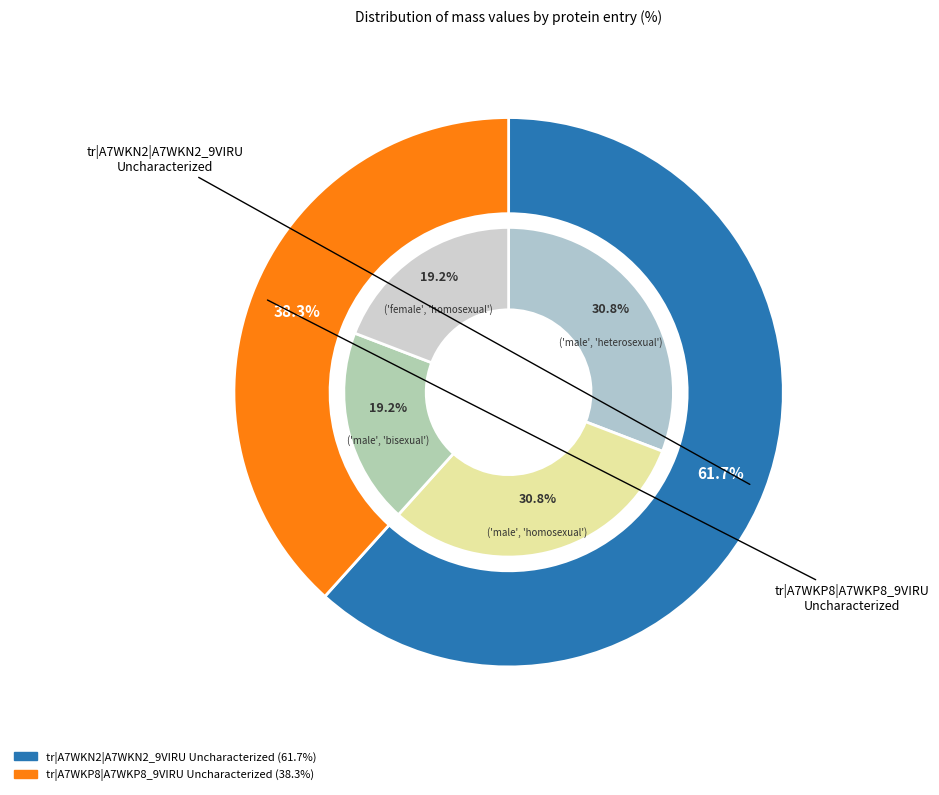

How many segments does this pie chart have?

2